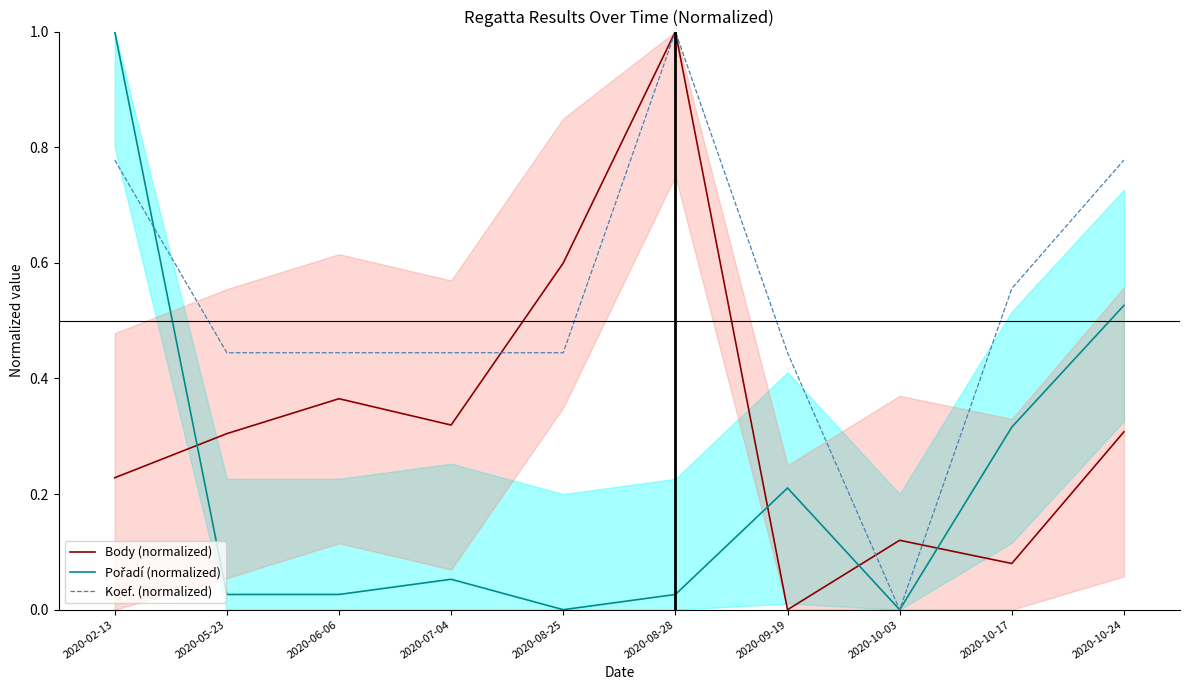

What is the total value across all series at 2020-10-17?

1.0